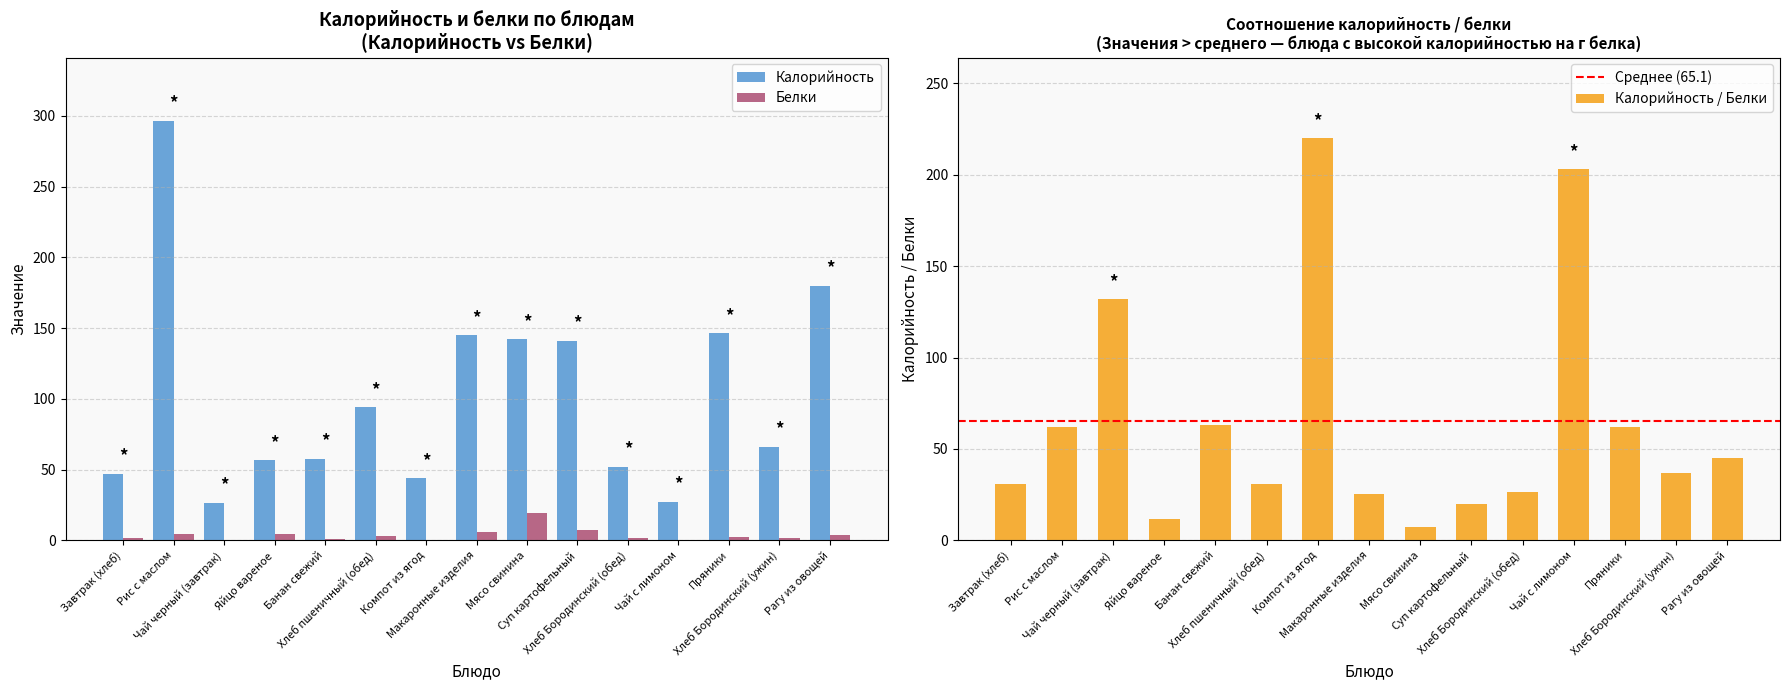

Rank the series by their maximum value, from lowest to highest.

Белки, Калорийность